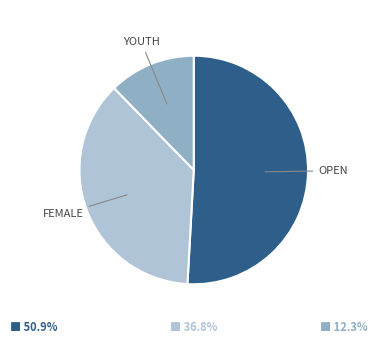

Does any single category account for the majority?

Yes